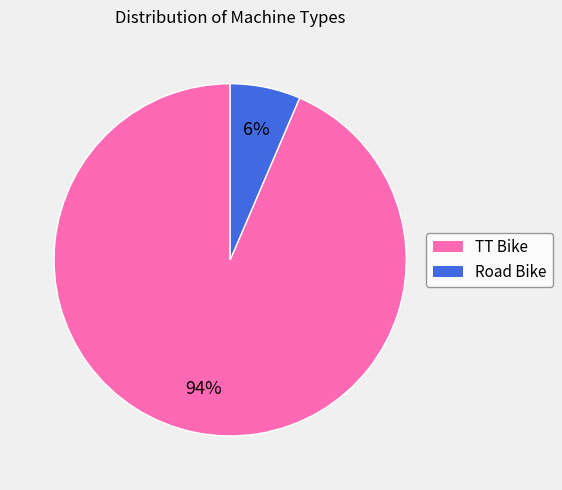

To the nearest percent, what percentage of the pie is TT Bike?

94%